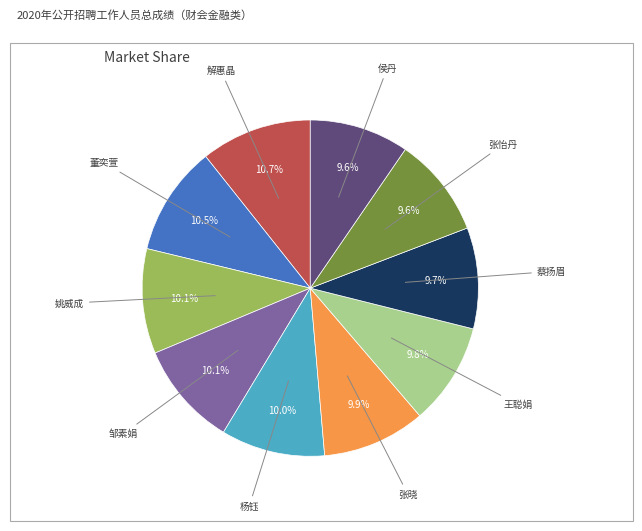

Does any single category account for the majority?

No